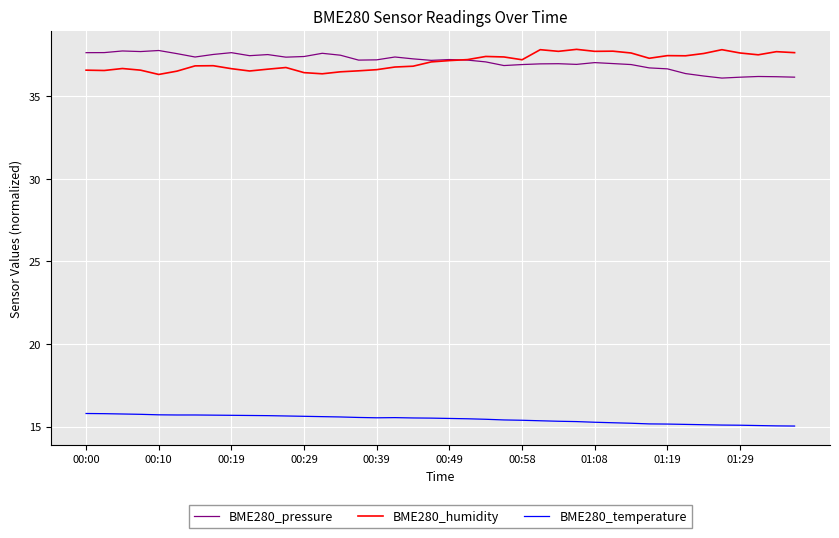

True or false: BME280_temperature and BME280_humidity intersect in this chart.

False